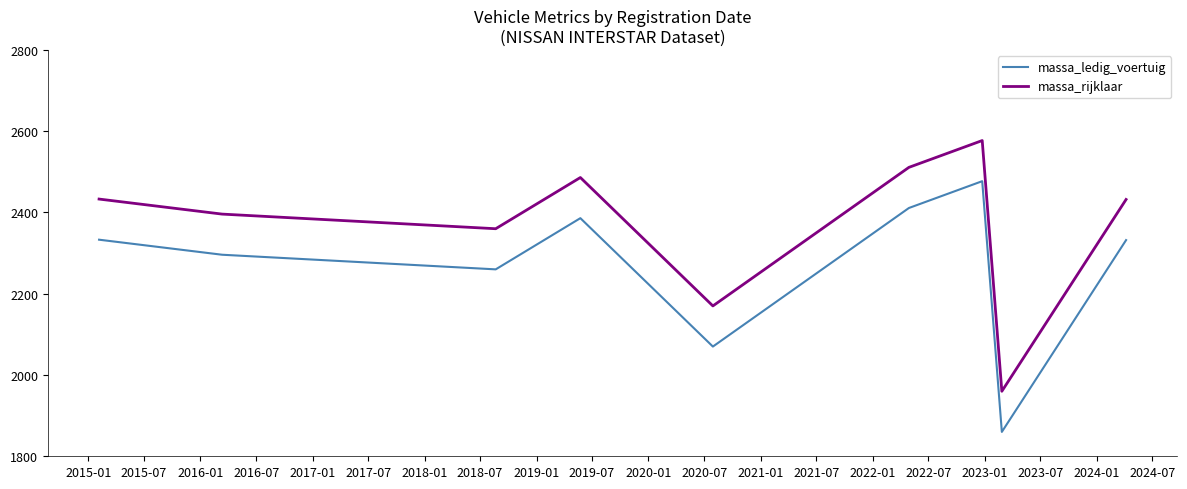

What is the minimum value for massa_ledig_voertuig?

1860